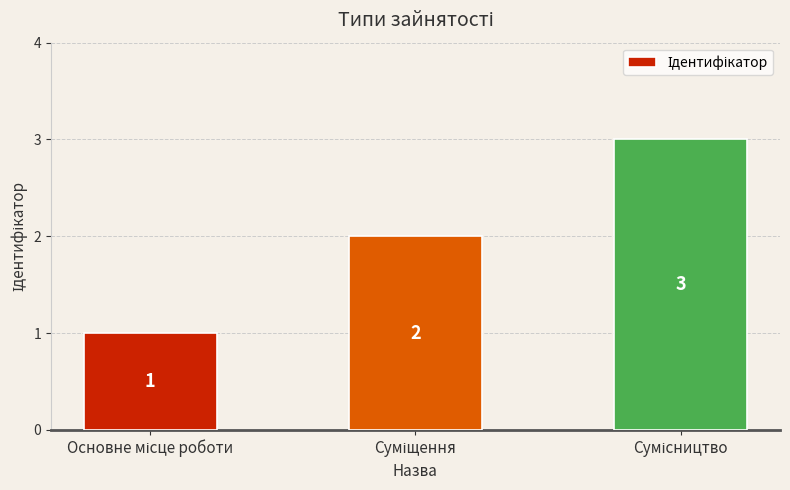

Count the values in the range 1 to 3.

3